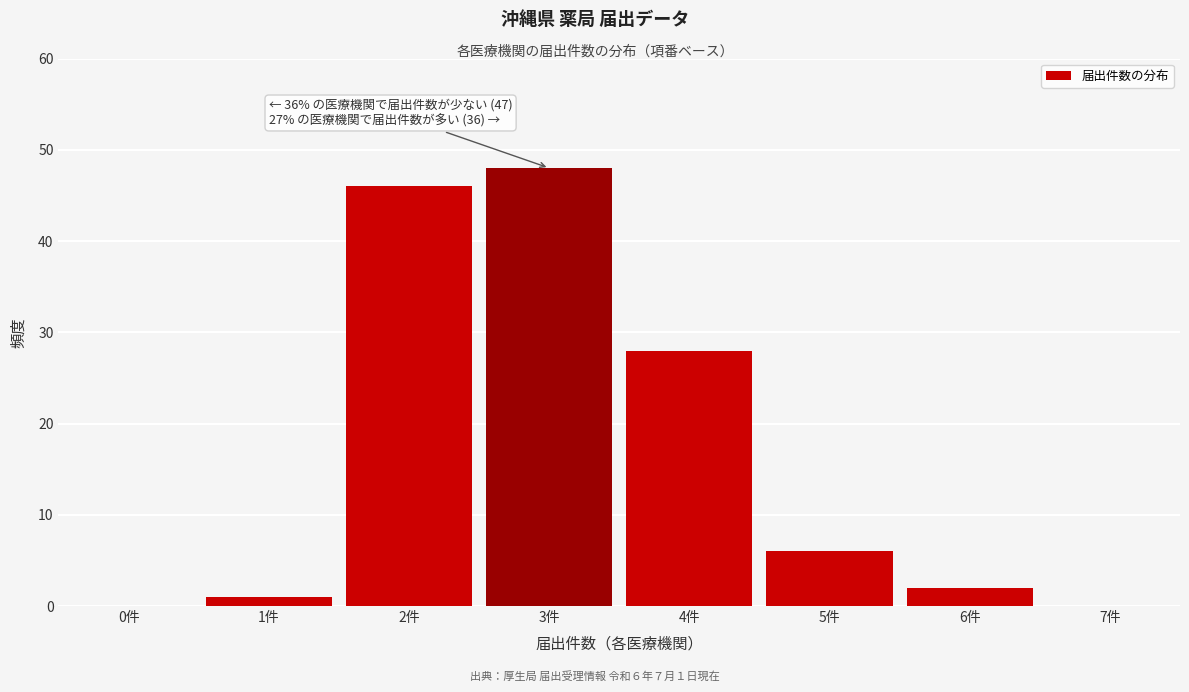

Reading left to right, what are all the values shown in this chart?

0件=0	1件=1	2件=46	3件=48	4件=28	5件=6	6件=2	7件=0